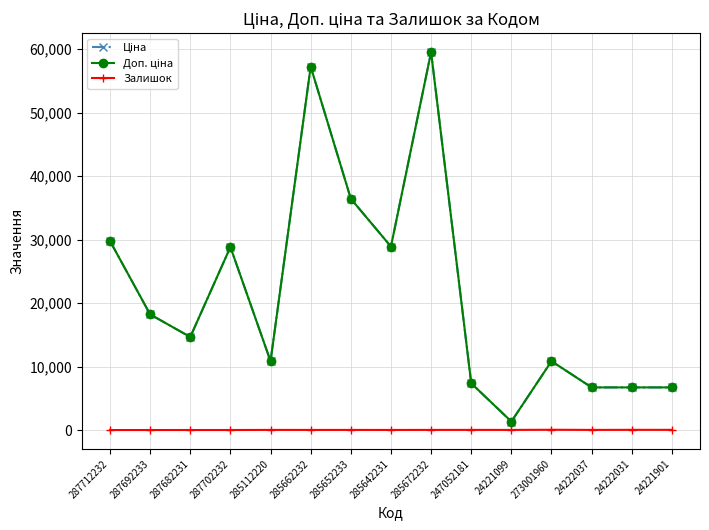

At how many categories does at least one series exceed 26076?

6